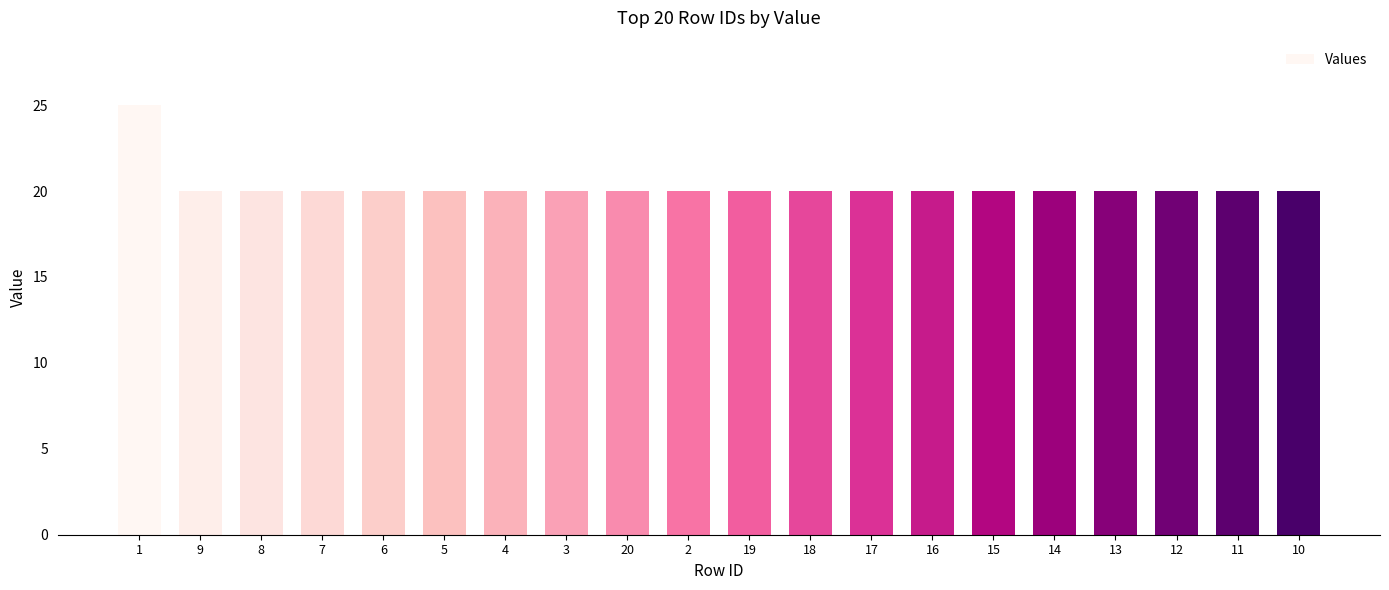

What position from the right is 8?

18